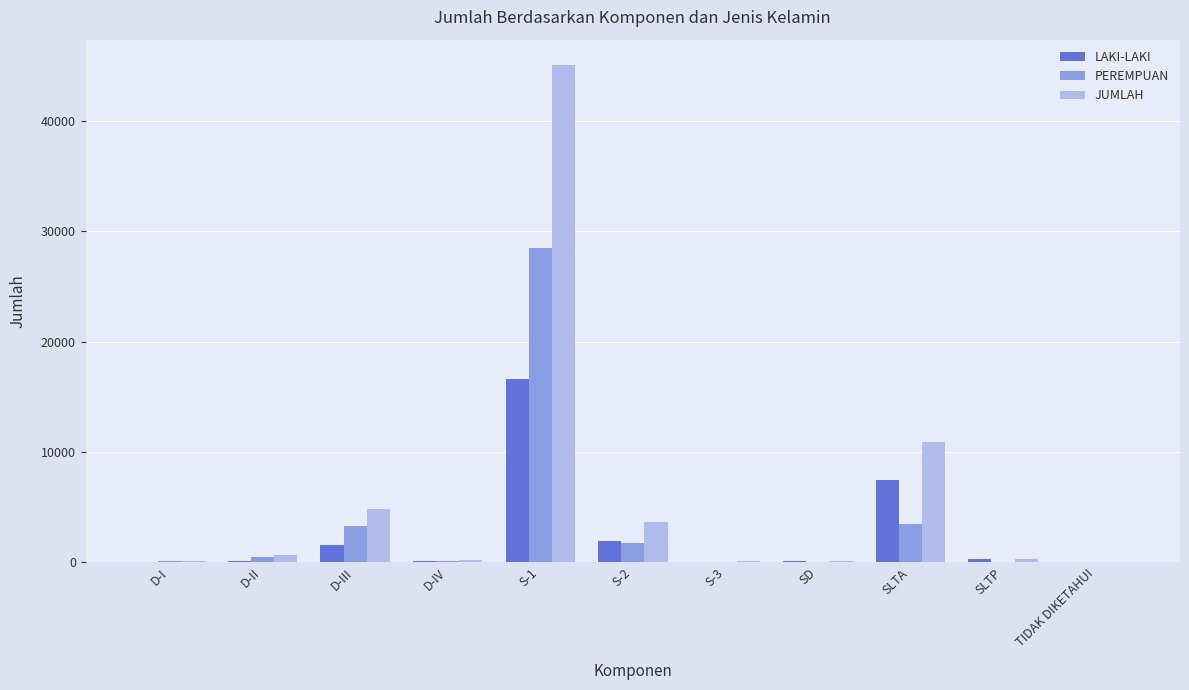

Between S-1 and SLTA, which series saw the biggest shift?

JUMLAH